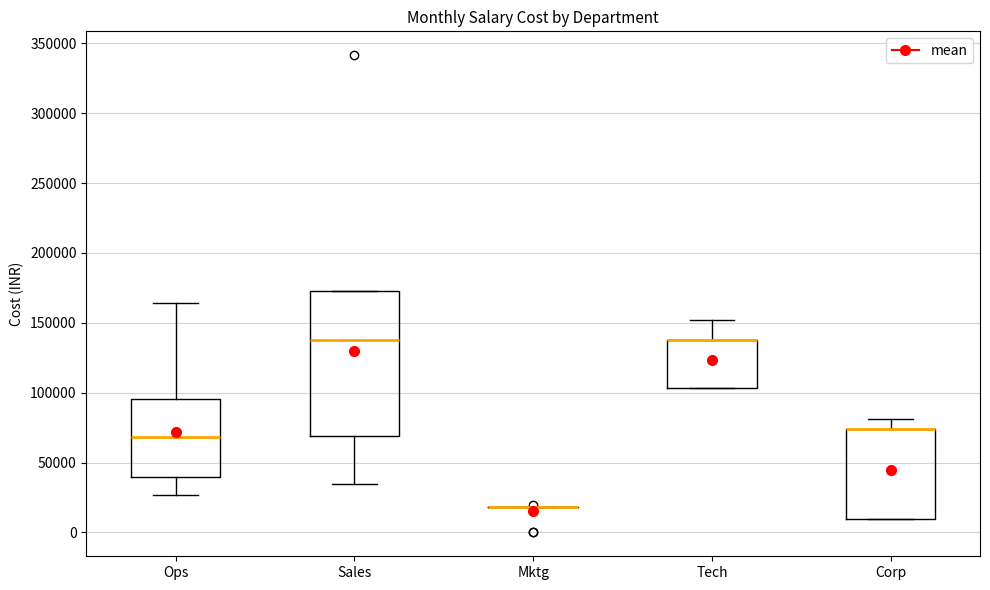

Reading left to right, transcribe this box plot: for each box, give where its median line is, the range the box spans, and where its two whiskers end, as read against the y-axis. The values are not printed on the chart, so give them approximately, as read against the axis.

Ops: median 70000, box 40000 to 95000, whiskers 25000 to 165000
Sales: median 140000, box 70000 to 175000, whiskers 35000 to 175000
Mktg: box collapsed to a line at 20000, whiskers 20000 to 20000
Tech: median 140000 (drawn on the box's upper edge), box 105000 to 140000, whiskers 105000 to 150000
Corp: median 75000 (drawn on the box's upper edge), box 10000 to 75000, whiskers 10000 to 80000